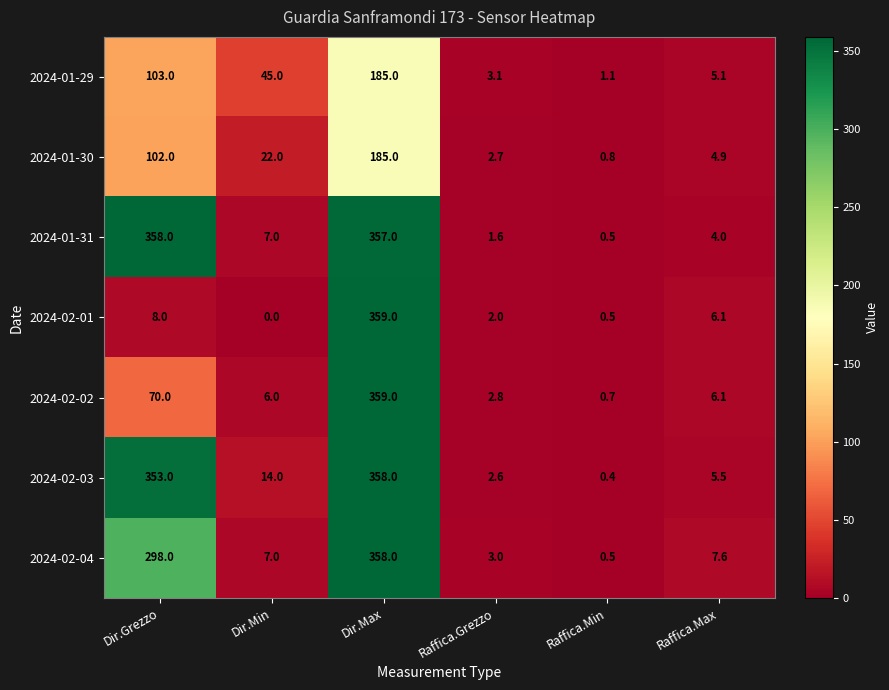

What is the difference between the maximum and minimum values in the 2024-01-29 series?

183.9